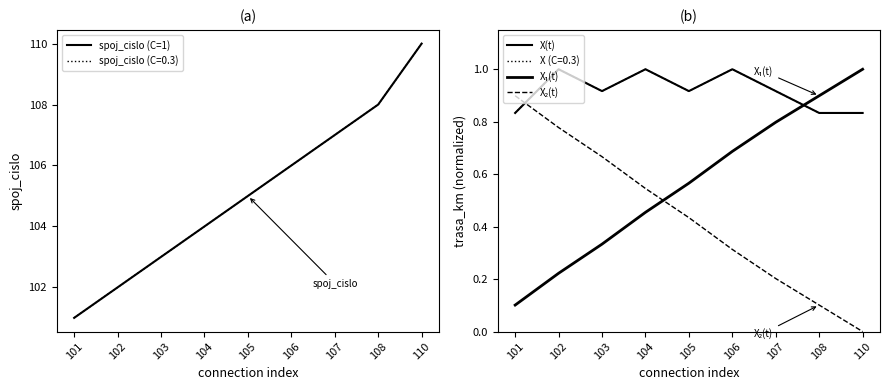

Reading left to right, transcribe all the data shown in this chart.

spoj_cislo (C=1): 101=101.0	102=102.0	103=103.0	104=104.0	105=105.0	106=106.0	107=107.0	108=108.0	110=110.0
X(t): 101=0.8	102=1.0	103=0.9	104=1.0	105=0.9	106=1.0	107=0.9	108=0.8	110=0.8
X₁(t): 101=0.1	102=0.2	103=0.3	104=0.5	105=0.6	106=0.7	107=0.8	108=0.9	110=1.0
X₂(t): 101=0.9	102=0.8	103=0.7	104=0.5	105=0.4	106=0.3	107=0.2	108=0.1	110=0.0